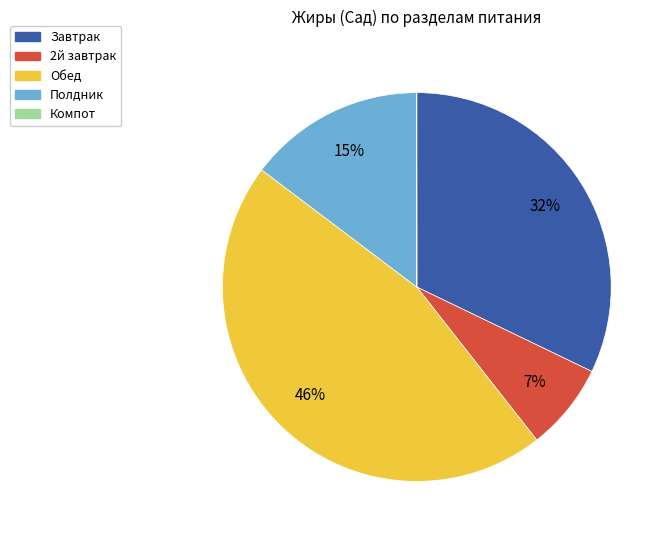

Which has a higher value, Полдник or Обед?

Обед